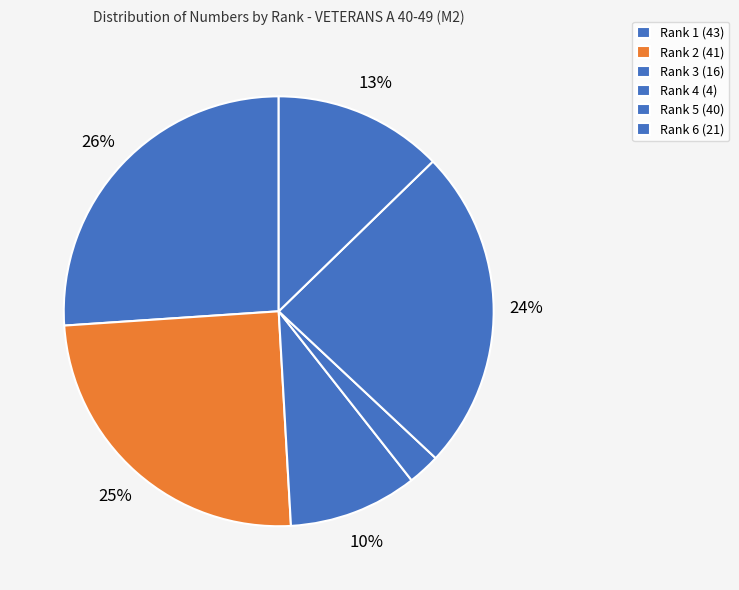

Rank the categories by value from lowest to highest.

Rank 4 (4), Rank 3 (16), Rank 6 (21), Rank 5 (40), Rank 2 (41), Rank 1 (43)